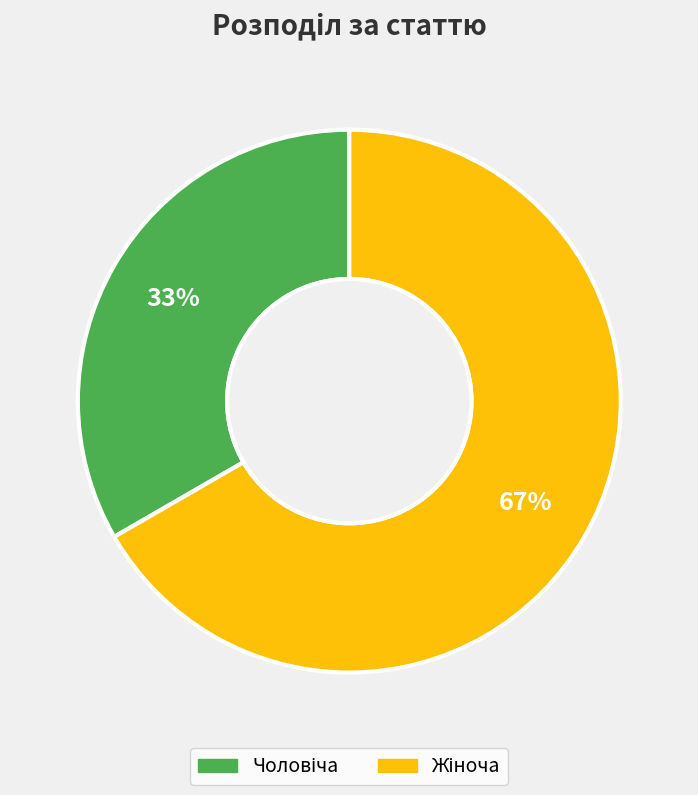

Is there a majority slice in this chart?

Yes